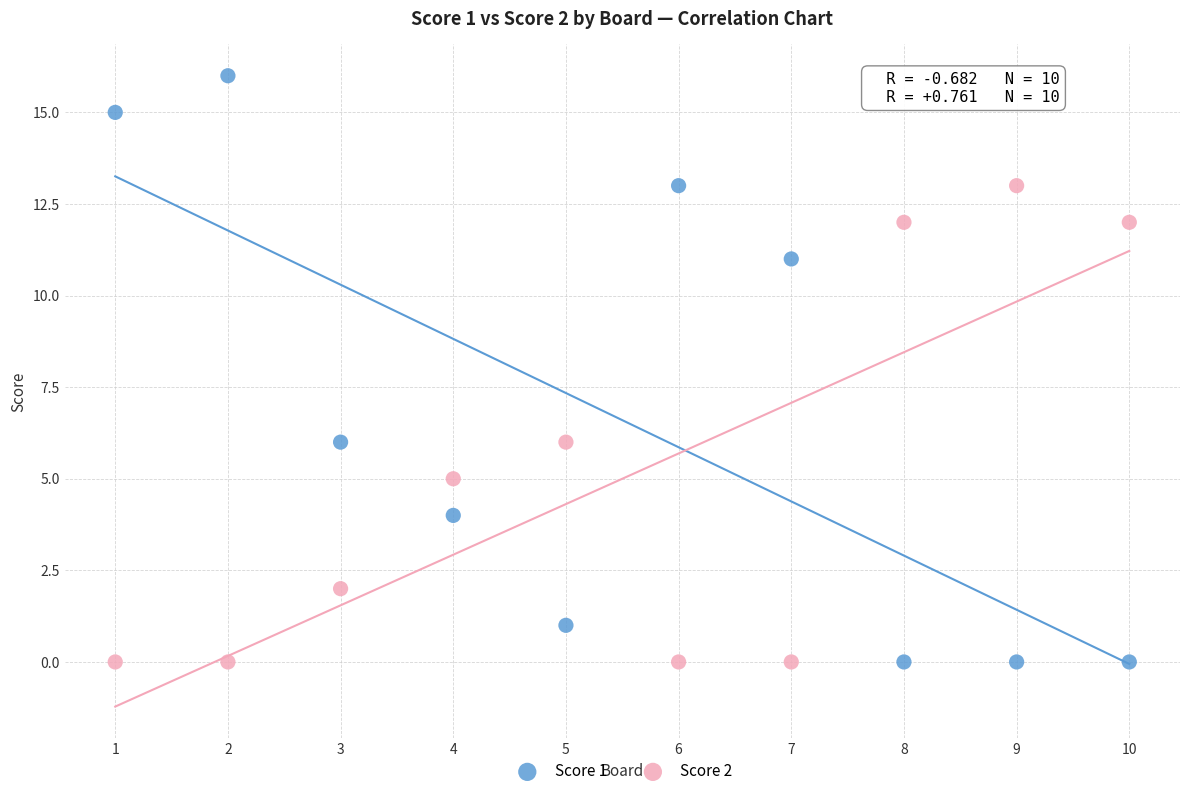

Which series has the widest spread of Y values?

Score 1